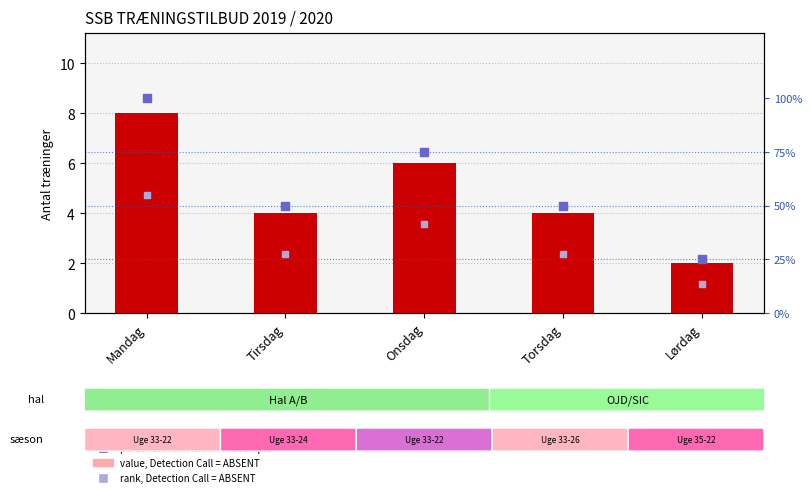

At which category is the sum across all series the highest?

Mandag